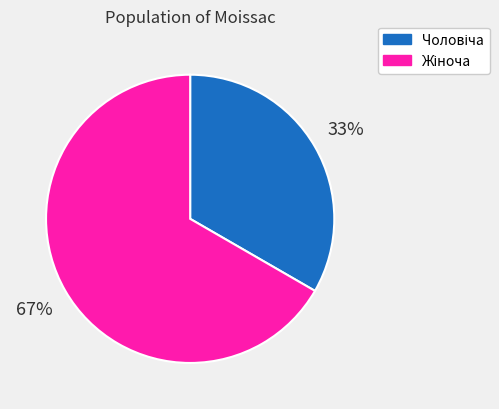

Does any single category account for the majority?

Yes